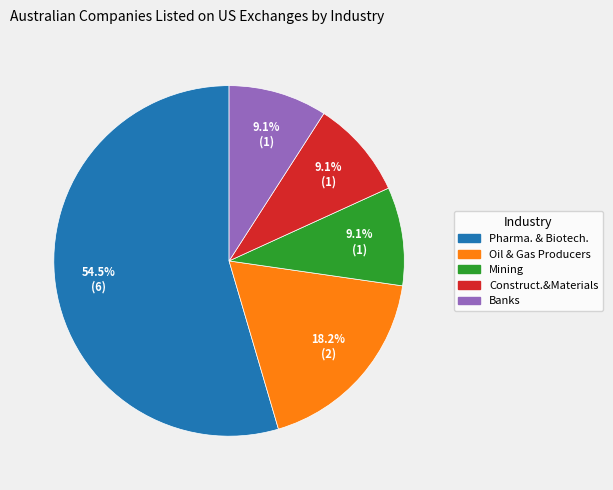

Is there a majority slice in this chart?

Yes